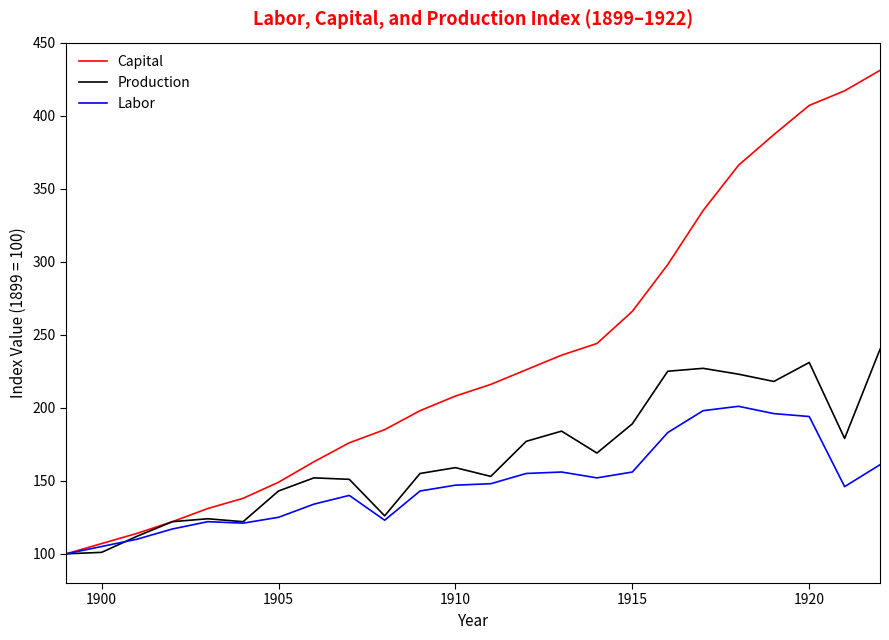

After their last crossing, which series has the higher values: Labor or Production?

Production